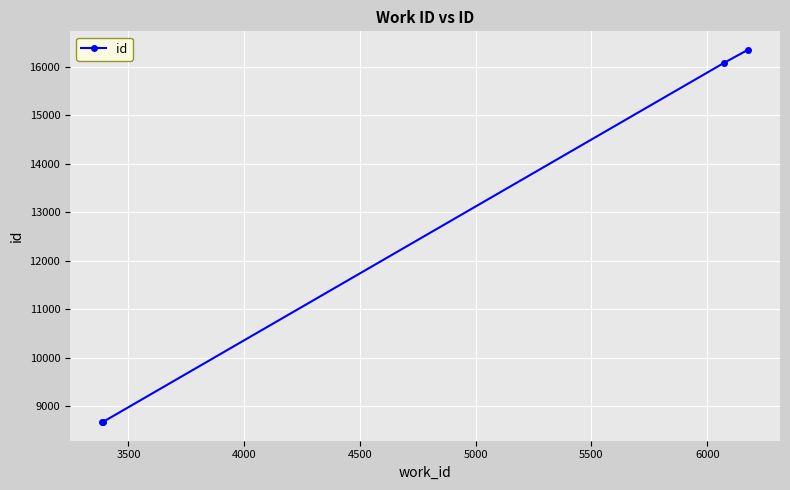

What is the minimum value shown in the chart?

8668